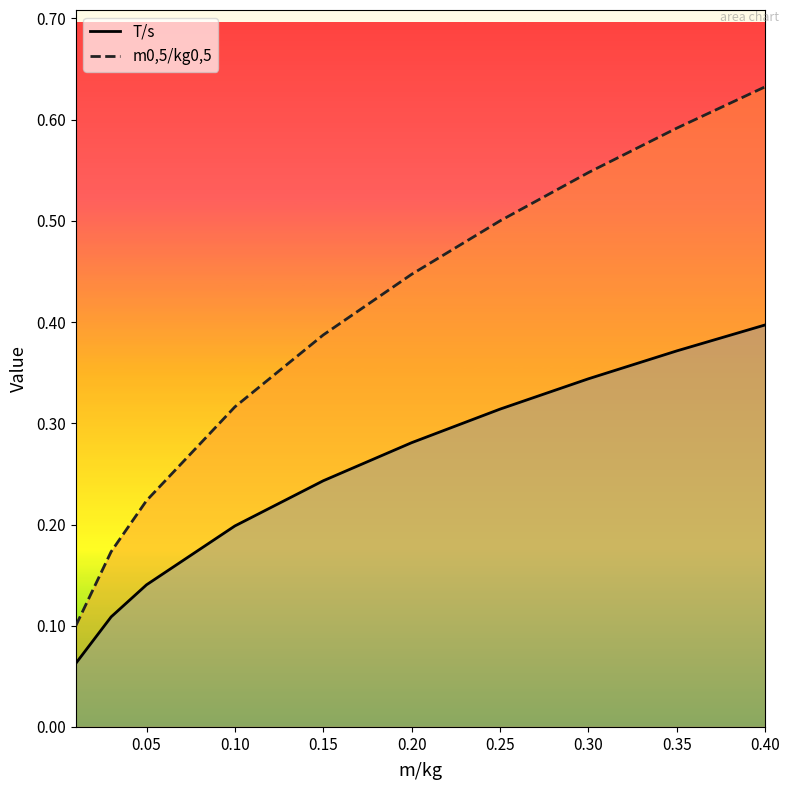

How many series are shown in this chart?

2